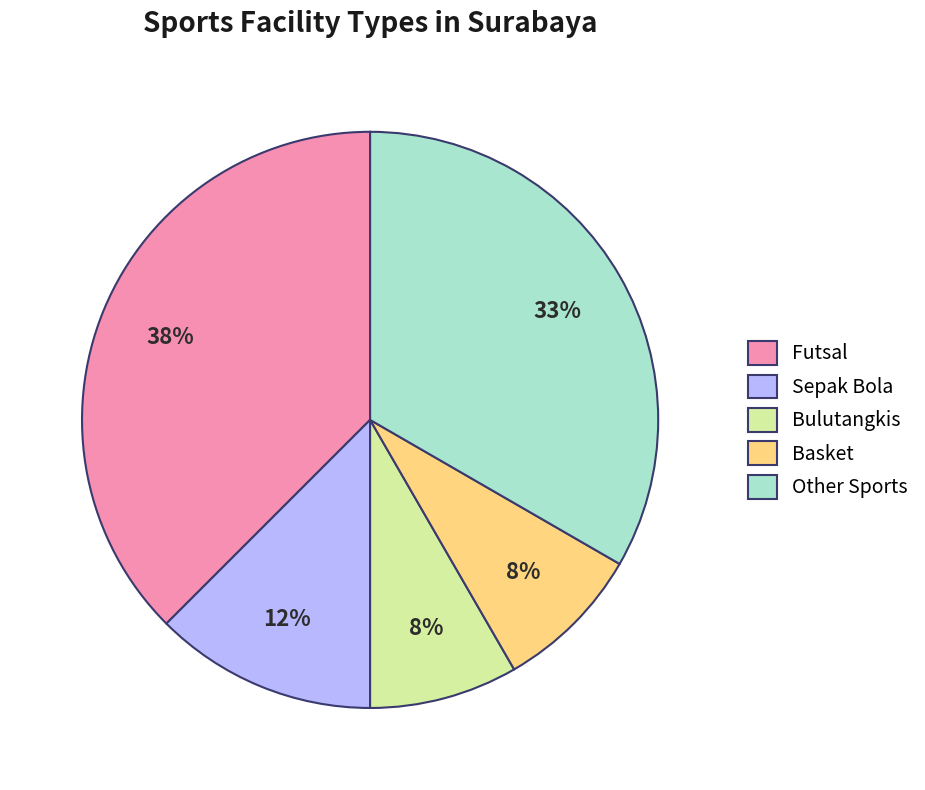

Is there a majority slice in this chart?

No